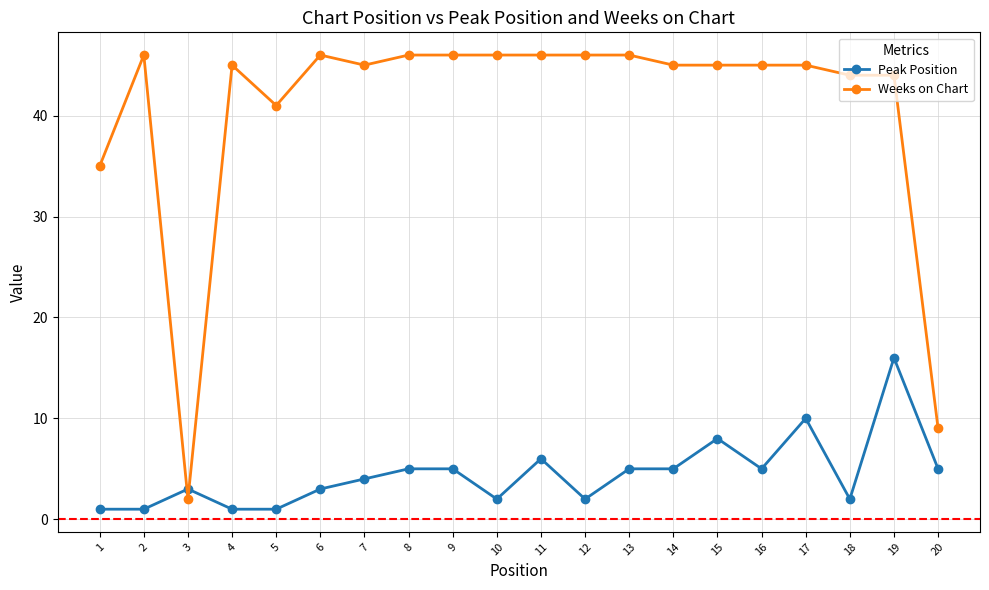

Which series has the largest total across all categories?

Weeks on Chart